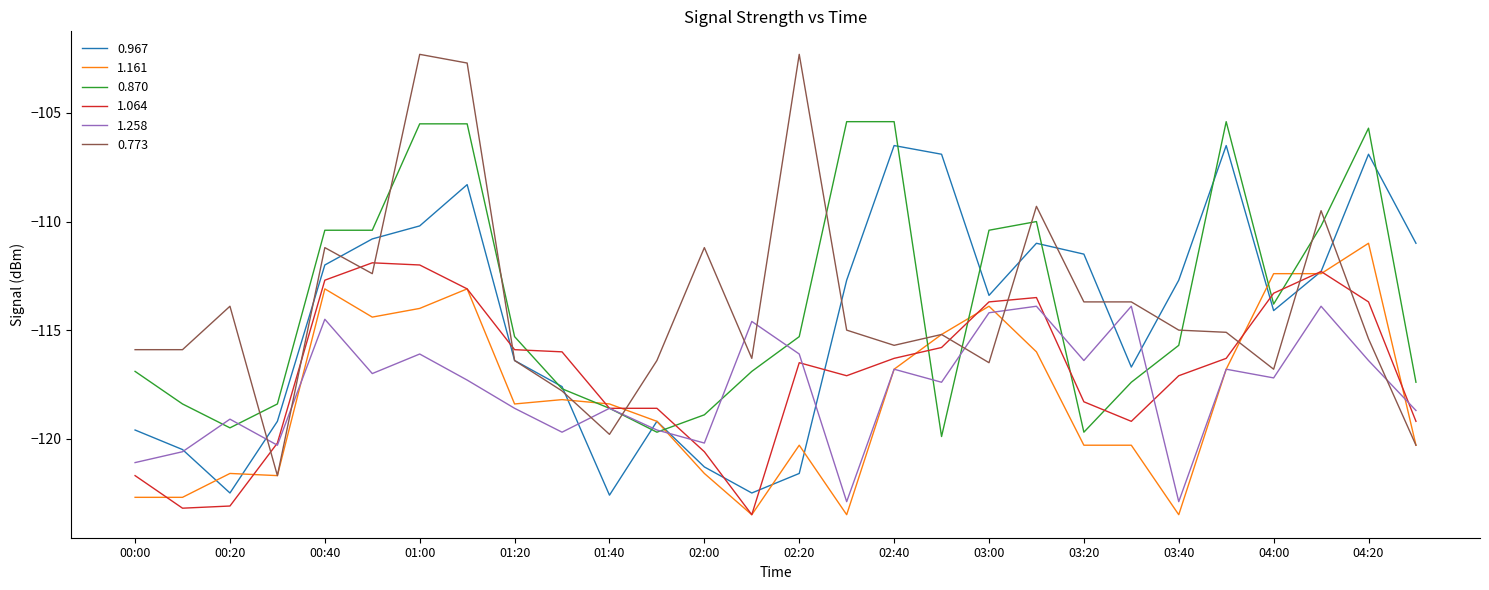

What is the sum of all 1.064 values?

-3273.4